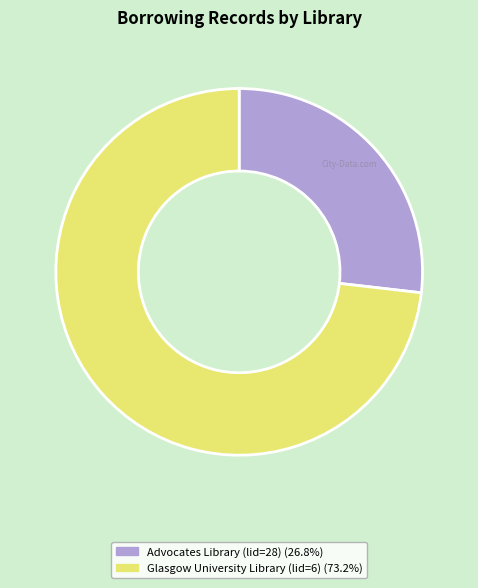

How many slices are in this pie chart?

2